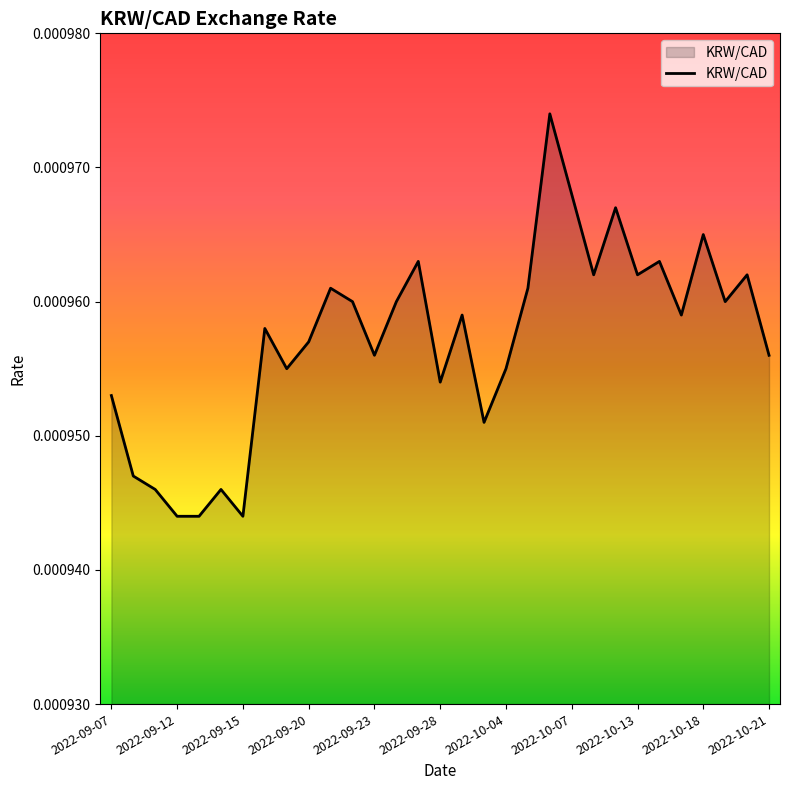

True or false: the data has more than 1 interior local peaks.

True